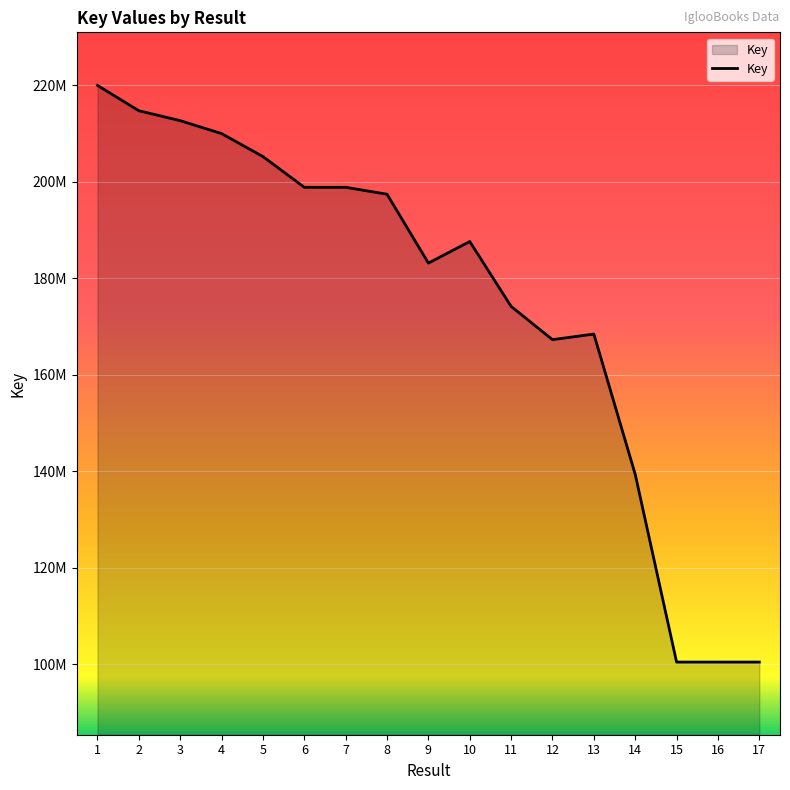

What value does the data have at 13, to the nearest 100?

168401600